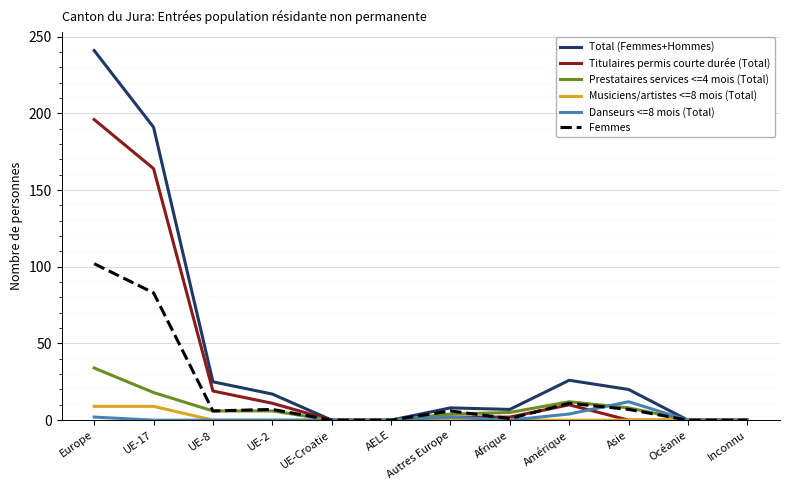

Is this an area chart (filled region under the line)?

No